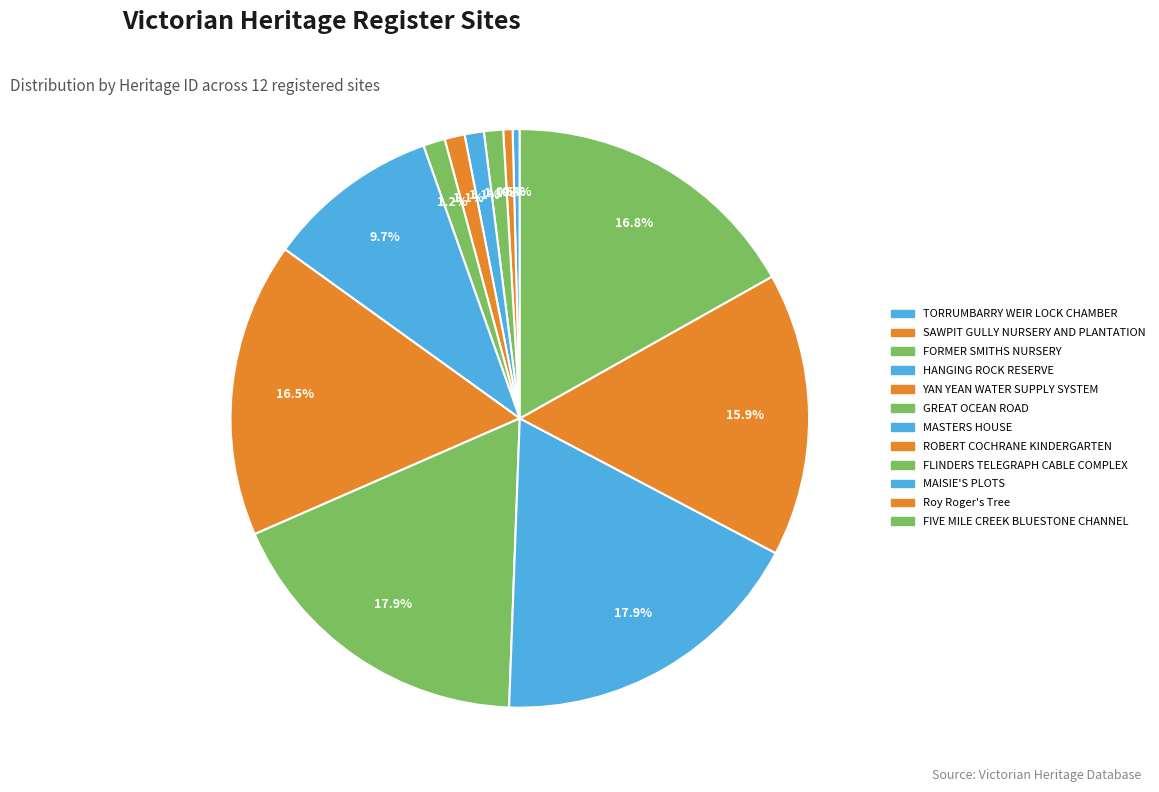

Is there any slice that represents more than half of the pie?

No